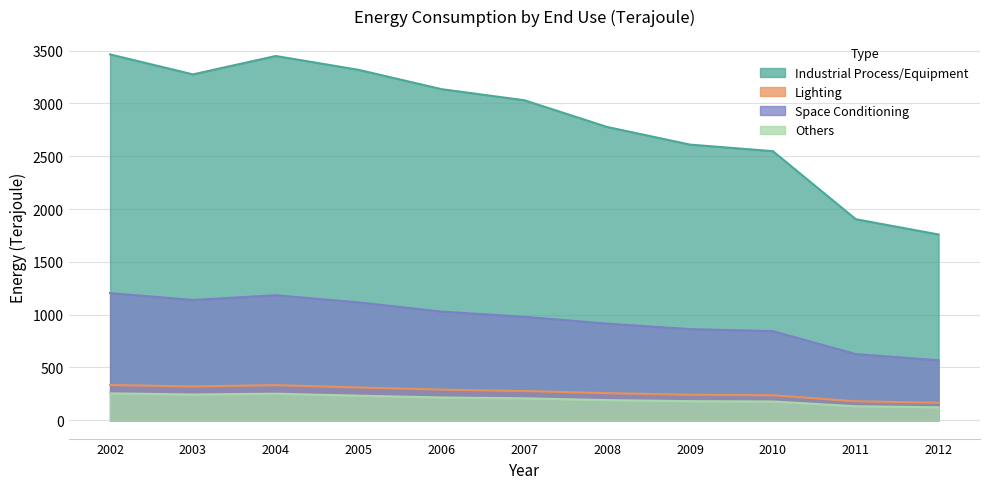

What is the highest value of the Space Conditioning series?

1204